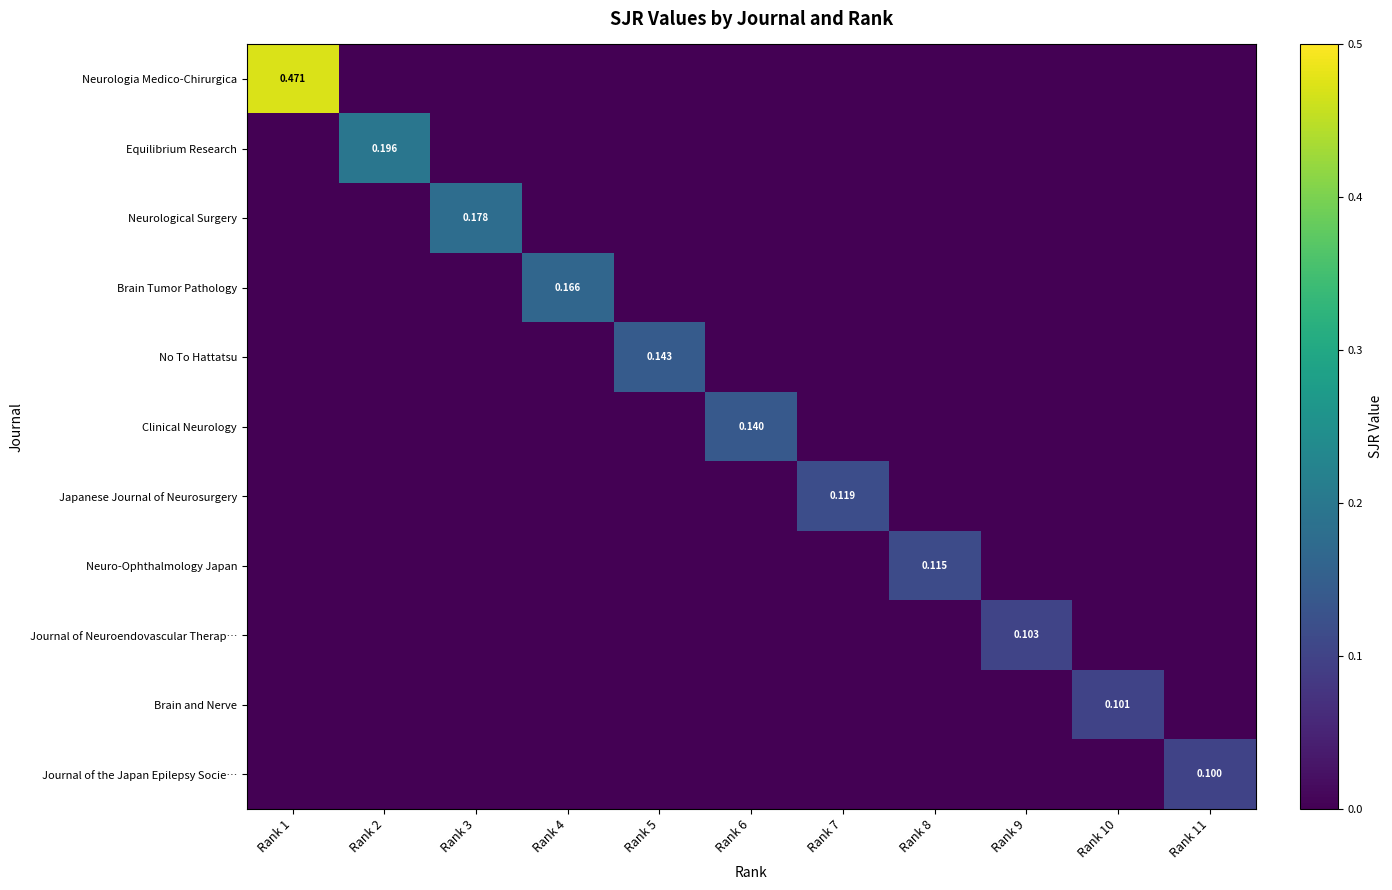

At which category is the sum across all series the highest?

Rank 1